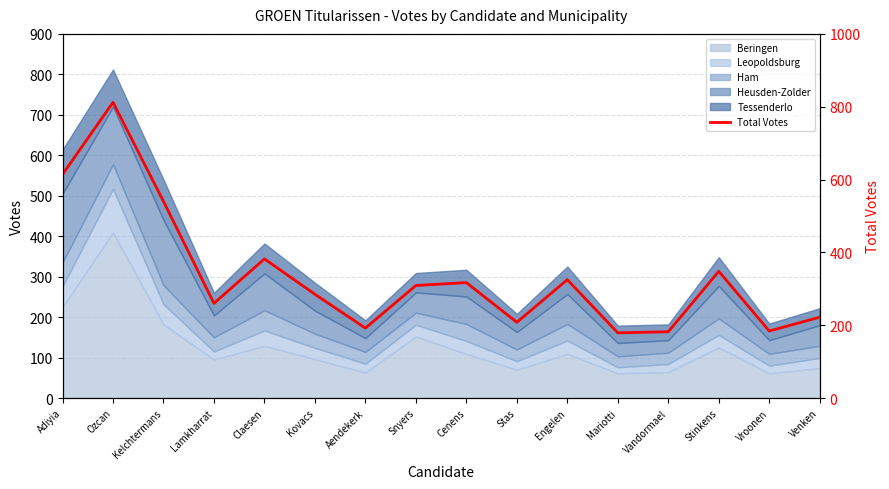

Reading left to right, extract all data points from this chart.

614	812	540	260	382	285	192	309	317	208	325	179	182	348	184	222